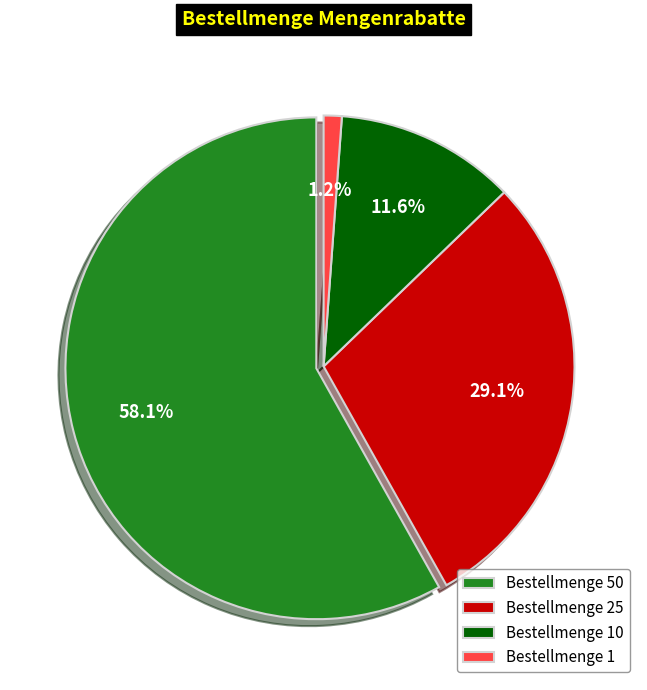

Is the sum of 1 and 50 greater than half?

Yes